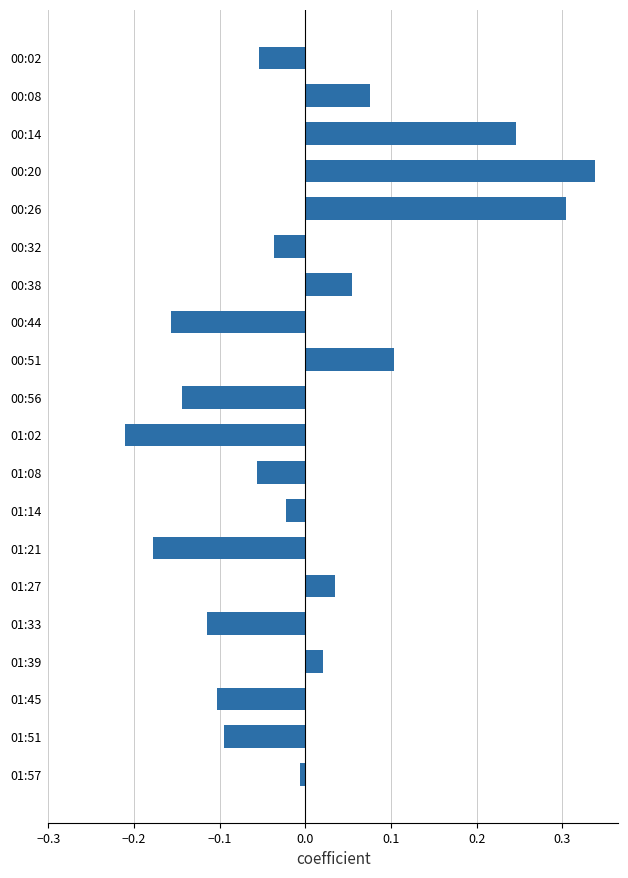

True or false: the data shows 0.0 at 01:39.

True